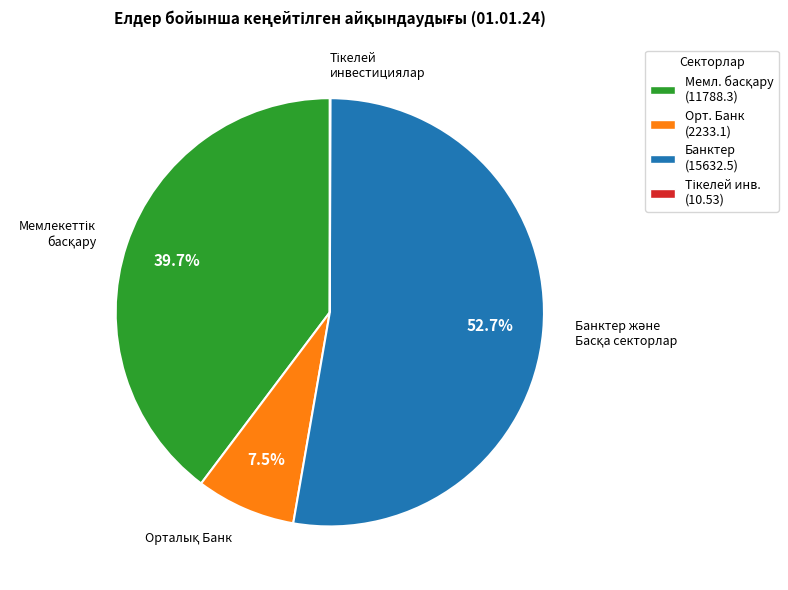

Which category has the biggest portion of the pie?

Банктер (15632.5)